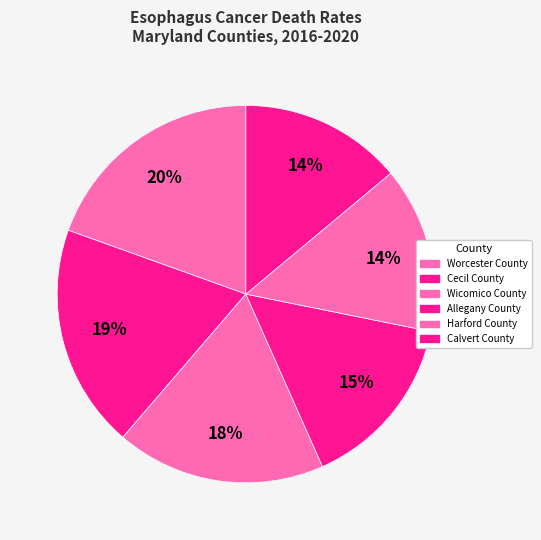

How many segments does this pie chart have?

6